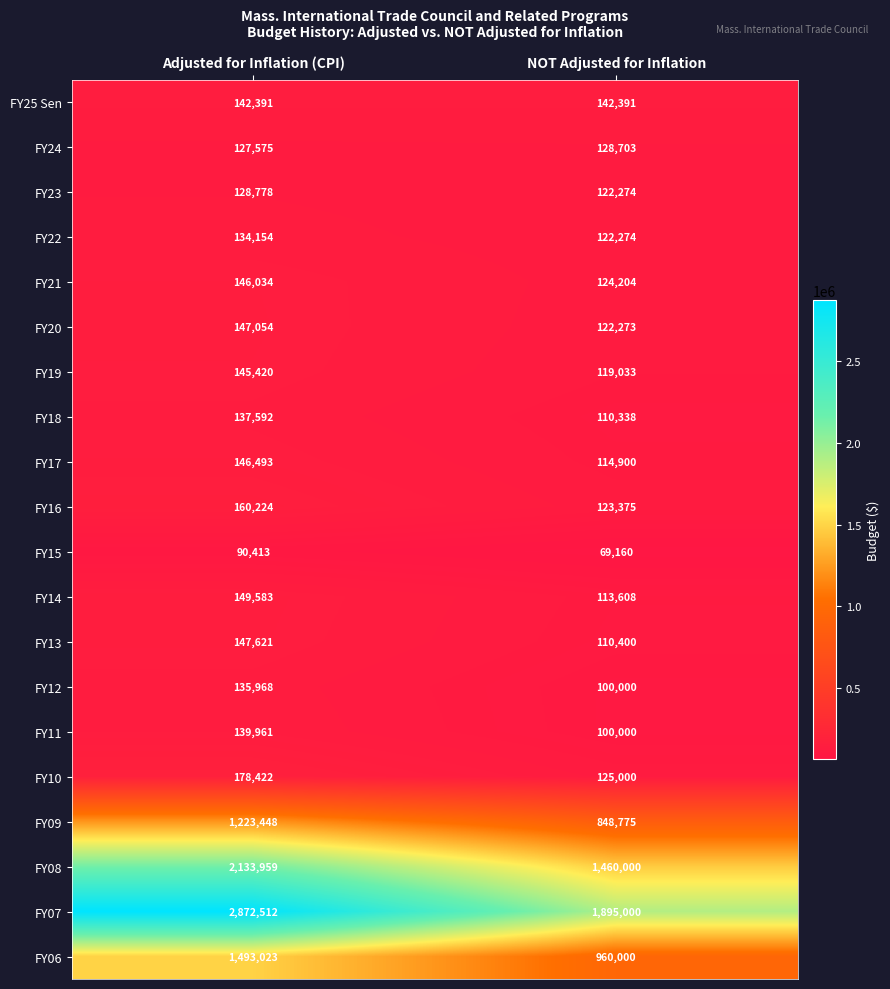

At which category is the sum across all series the highest?

Adjusted for Inflation (CPI)